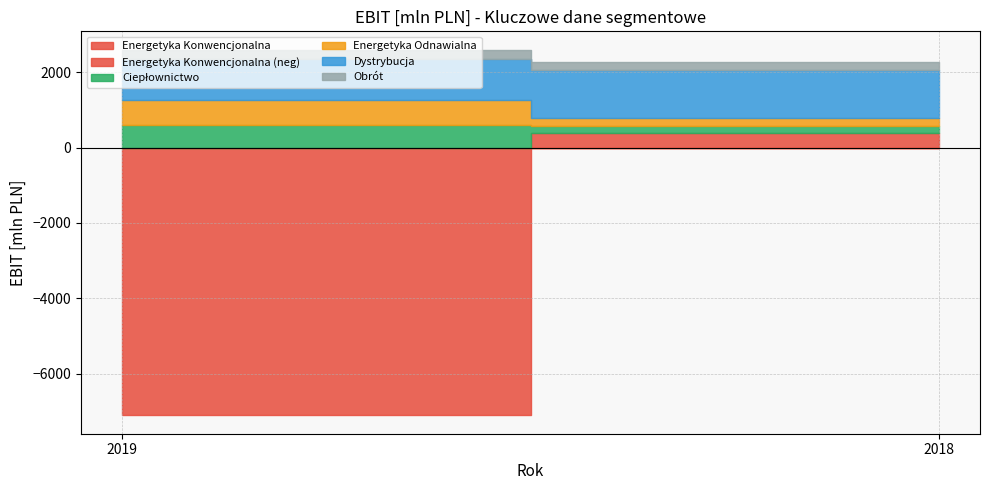

Rank the series by their maximum value, from lowest to highest.

Obrót, Energetyka Konwencjonalna, Ciepłownictwo, Energetyka Odnawialna, Dystrybucja